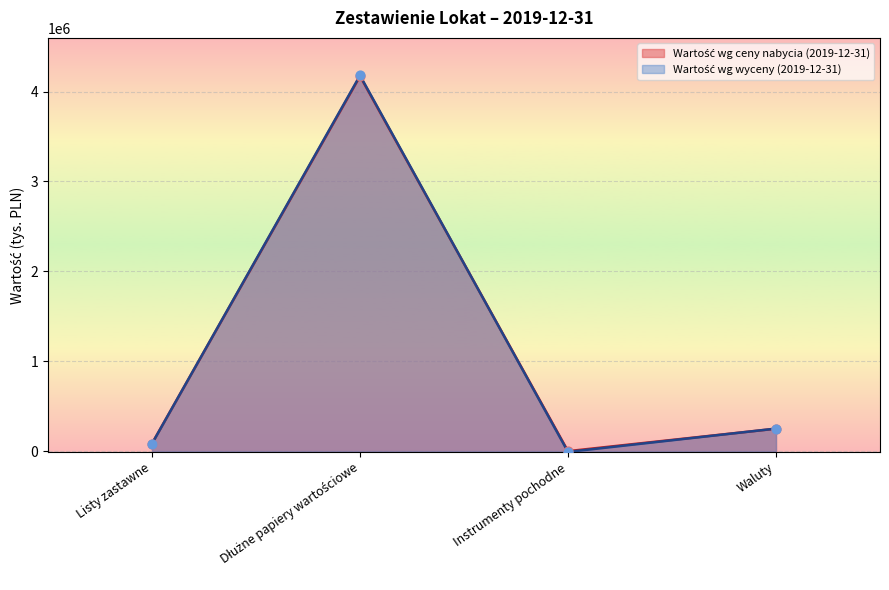

Which label corresponds to the smallest value in the chart?

Instrumenty pochodne